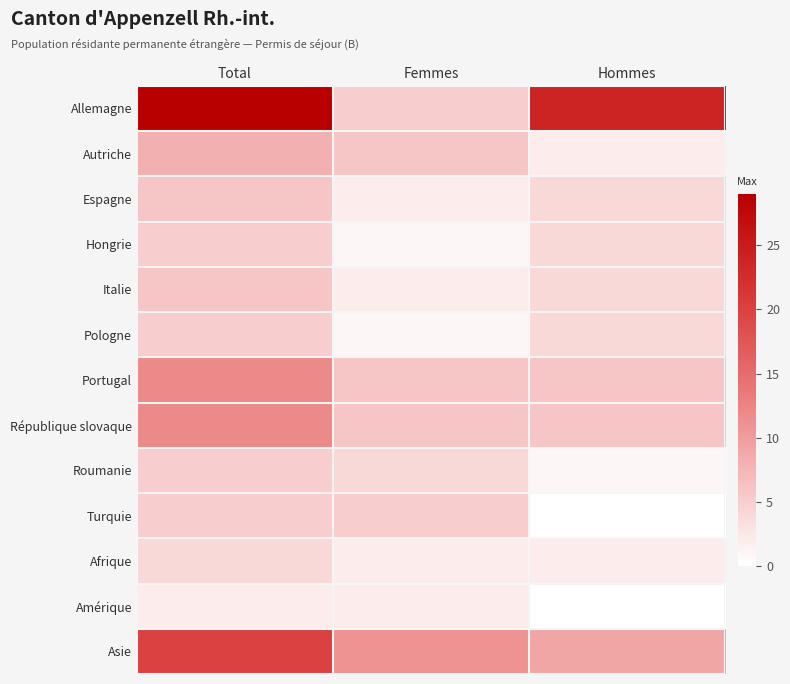

At which category is the sum across all series the highest?

Total